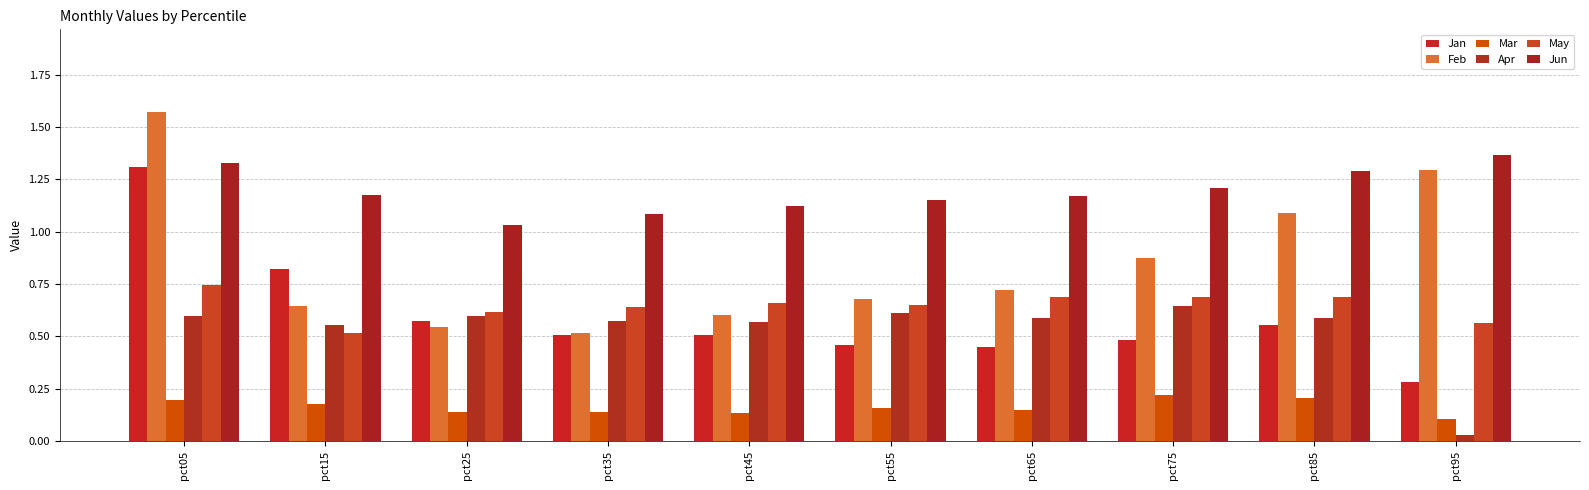

Count the number of categories in the chart.

10